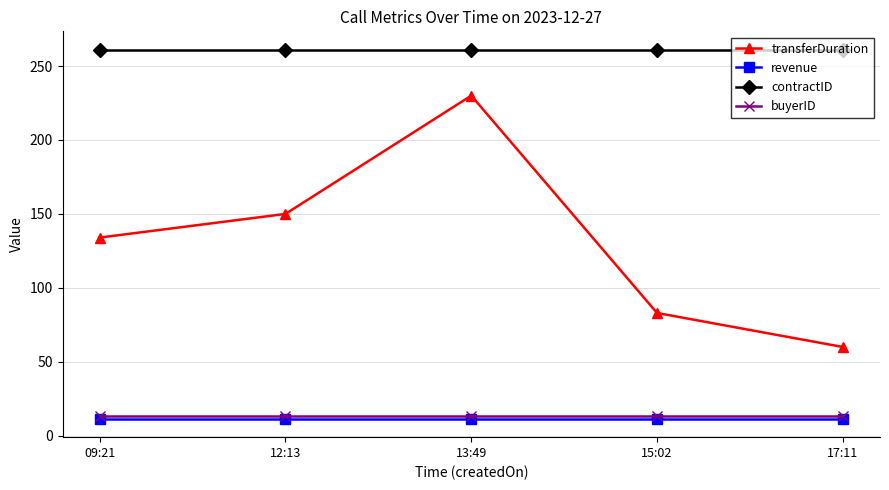

What are all the series names shown in the legend?

transferDuration, revenue, contractID, buyerID